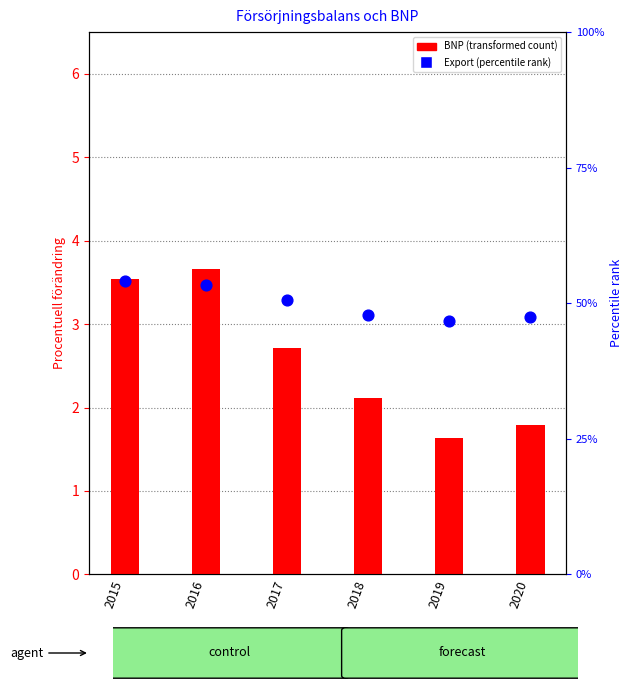

Which series has the widest spread of Y values?

BNP (transformed count)